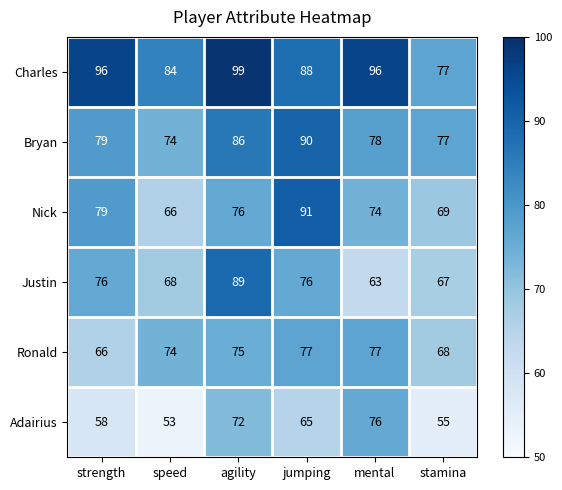

What is the greatest value displayed?

99